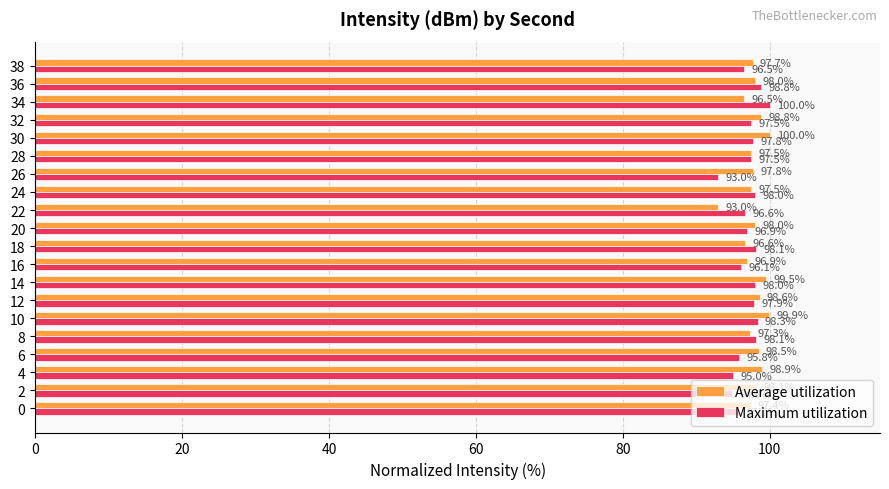

The Average utilization series shows 159.6 at 20. True or false?

False